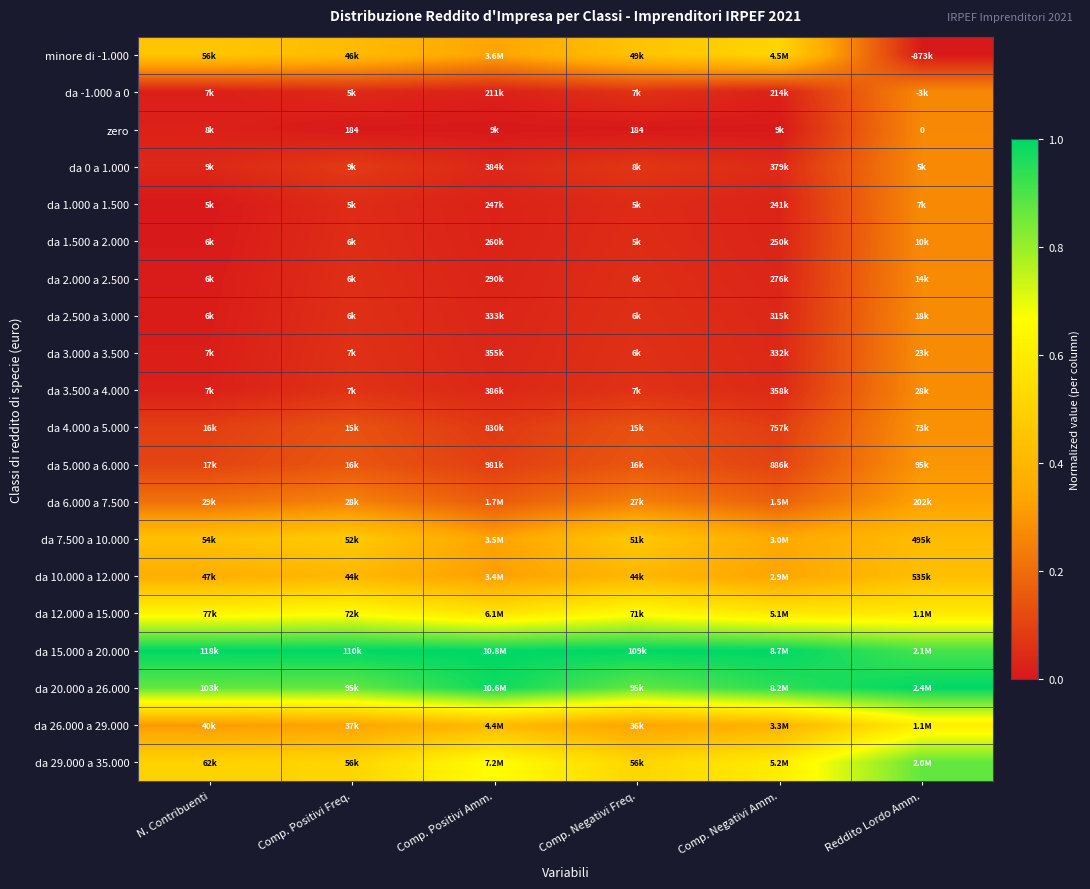

What is the difference between the highest and lowest values at Comp. Negativi Freq.?

1.0